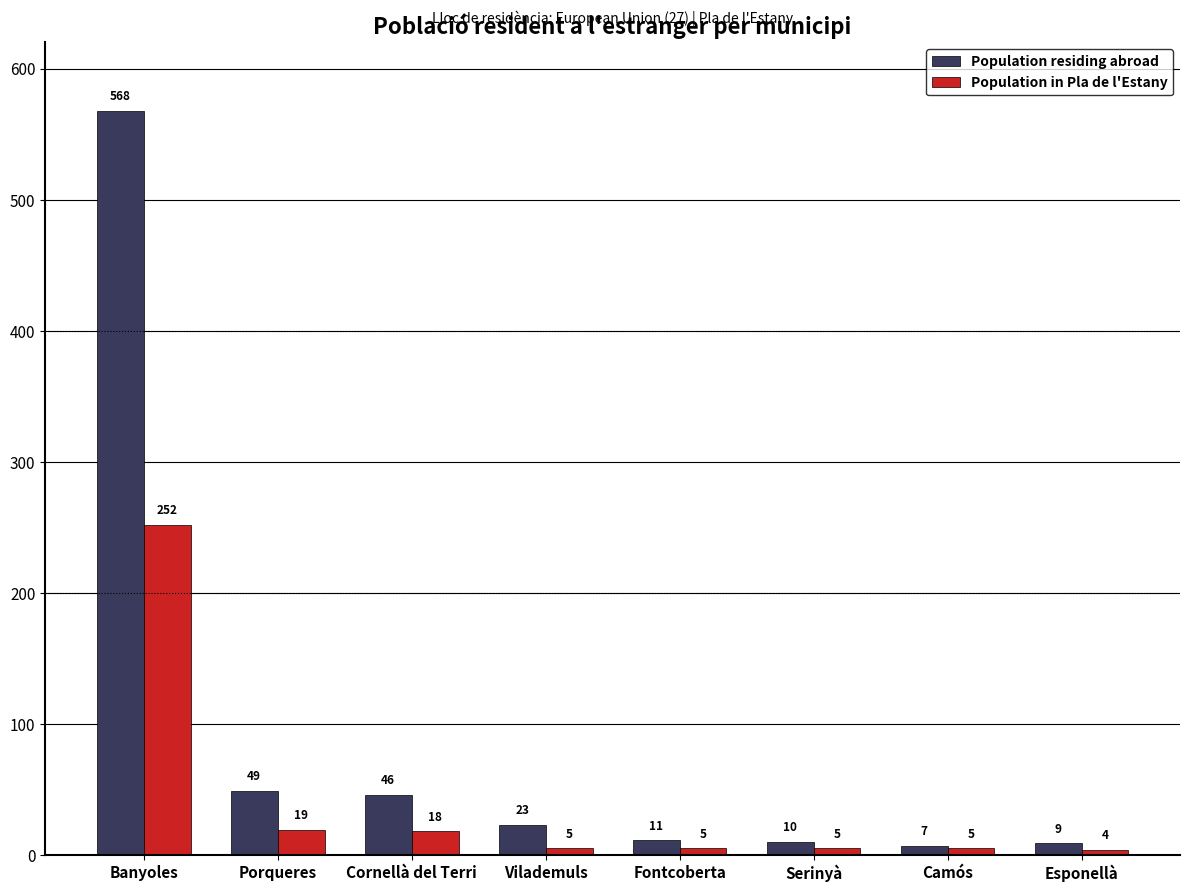

Is it true that Population in Pla de l'Estany equals 5 at Serinyà?

True